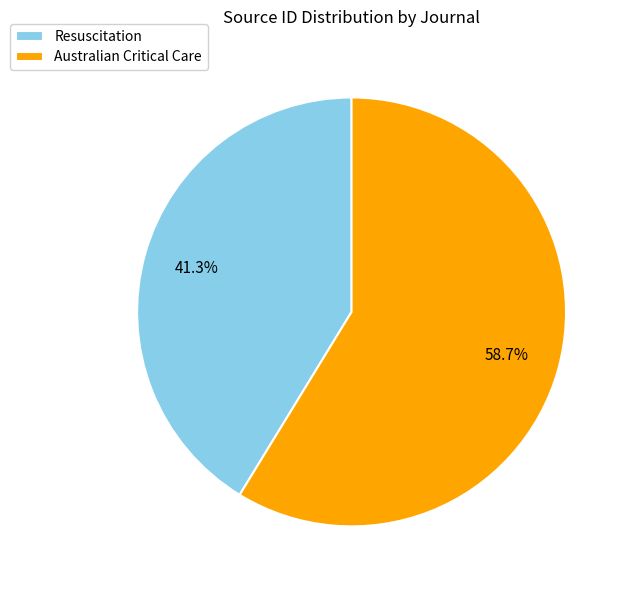

What is the majority slice?

Australian Critical Care